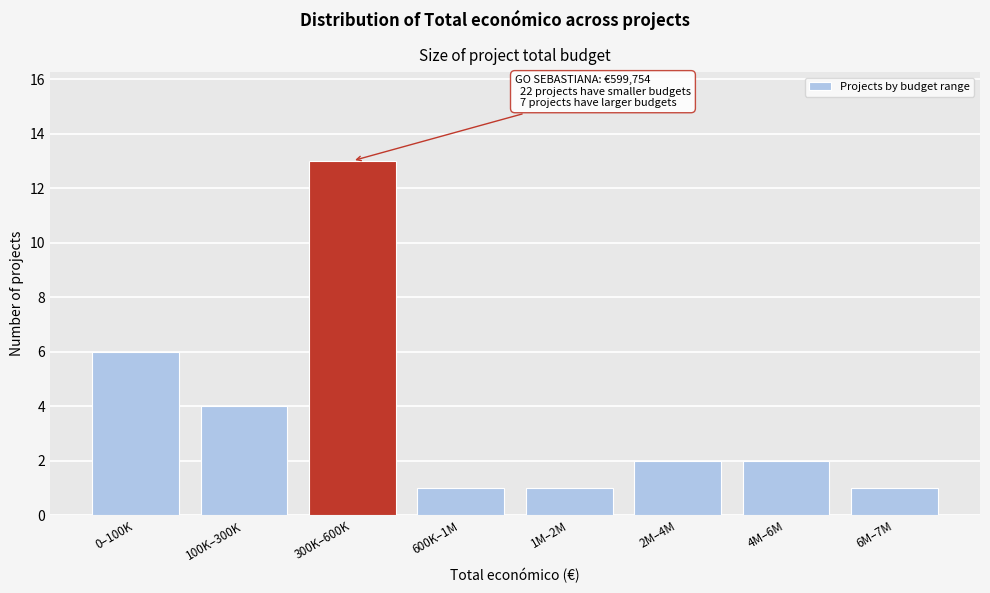

Reading left to right, what are all the values shown in this chart?

6	4	13	1	1	2	2	1